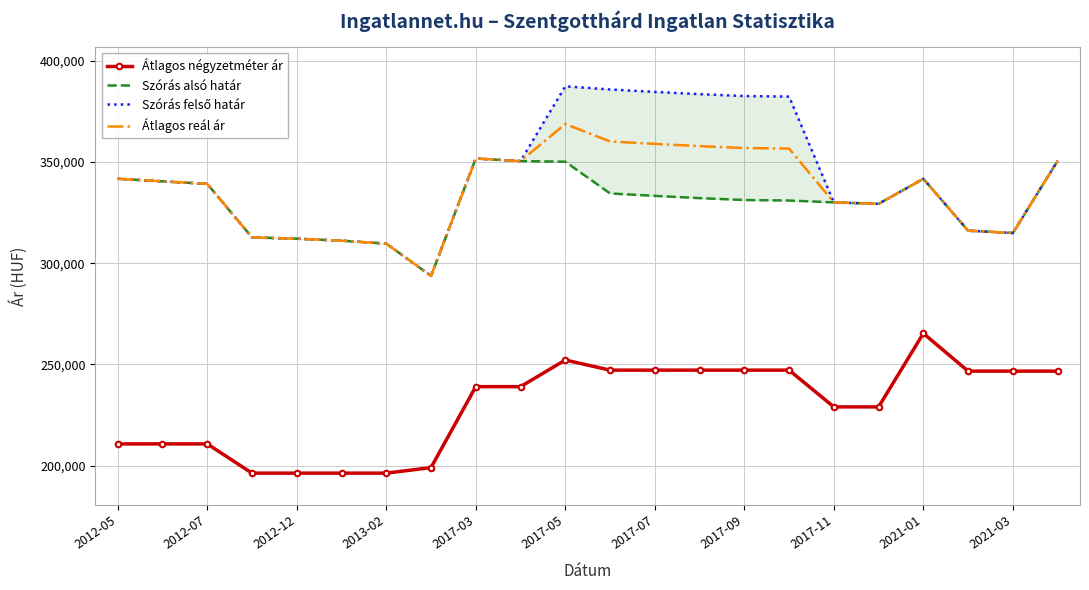

Does the chart have visible grid lines?

Yes